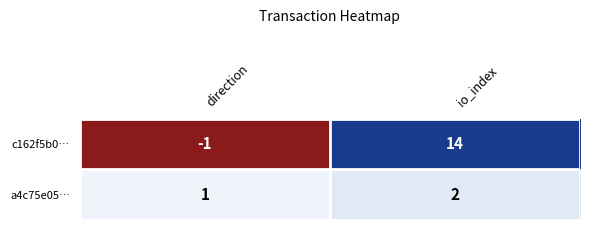

The value of a4c75e05… at direction is 0. True or false?

False